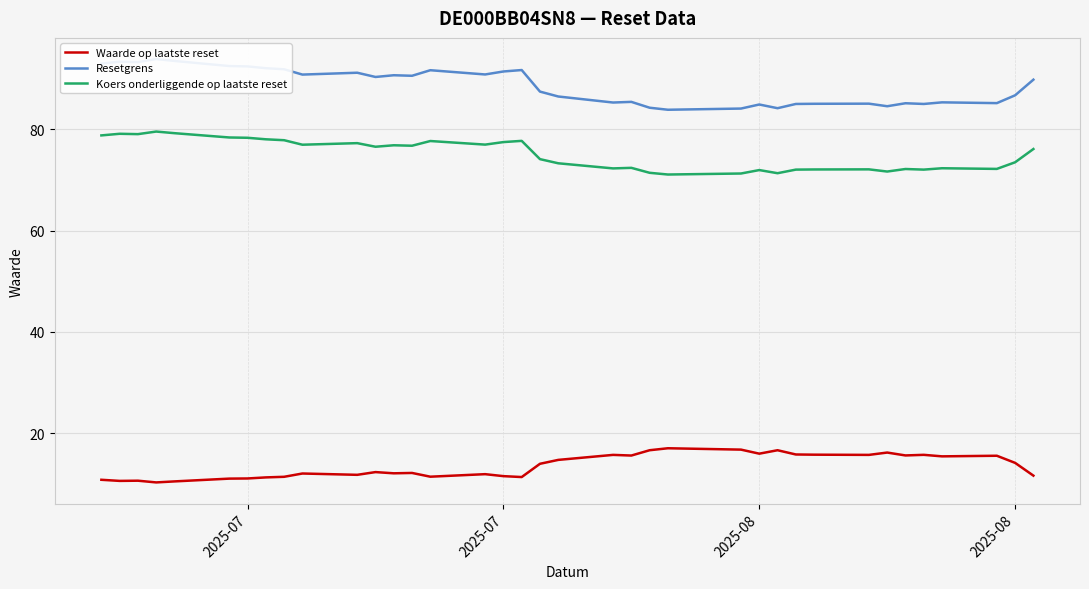

Reading left to right, transcribe all the data shown in this chart.

Waarde op laatste reset: 10.8	10.6	10.6	10.3	10.5	11.0	11.0	11.2	11.4	12.0	11.8	12.3	12.1	12.1	11.4	11.9	11.5	11.3	13.9	14.7	15.7	15.6	16.6	17.0	16.7	15.9	16.6	15.8	15.7	15.7	16.2	15.6	15.7	15.4	15.5	14.1	11.6
Resetgrens: 93.0	93.4	93.3	93.9	93.5	92.5	92.5	92.1	91.9	90.8	91.2	90.4	90.7	90.6	91.7	90.9	91.5	91.7	87.5	86.5	85.3	85.5	84.3	83.9	84.1	84.9	84.2	85.0	85.1	85.1	84.6	85.2	85.0	85.4	85.2	86.8	89.8
Koers onderliggende op laatste reset: 78.8	79.2	79.1	79.6	79.3	78.4	78.4	78.1	77.9	77.0	77.3	76.6	76.9	76.8	77.7	77.0	77.5	77.8	74.1	73.3	72.3	72.4	71.4	71.1	71.3	72.0	71.4	72.1	72.1	72.1	71.7	72.2	72.1	72.3	72.2	73.5	76.1